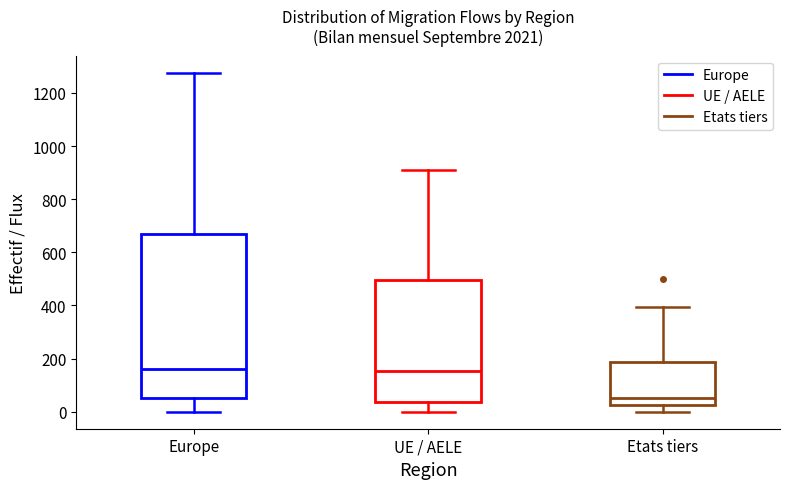

Comparing the boxes themselves (not the whiskers), which one is the tallest?

Europe